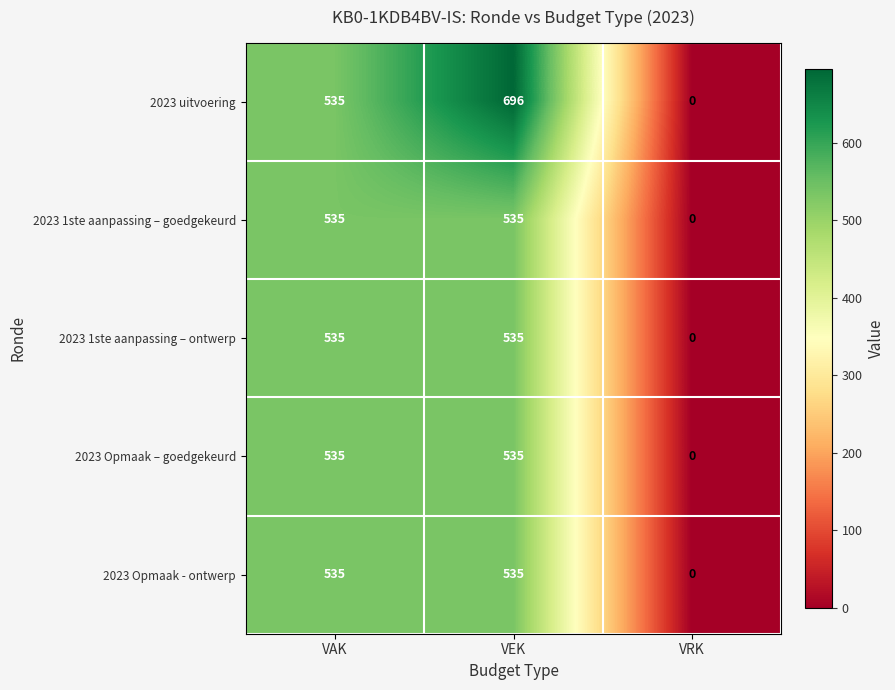

Reading left to right, list all the values displayed in this chart.

2023 uitvoering: 535	696	0
2023 1ste aanpassing – goedgekeurd: 535	535	0
2023 1ste aanpassing – ontwerp: 535	535	0
2023 Opmaak – goedgekeurd: 535	535	0
2023 Opmaak - ontwerp: 535	535	0